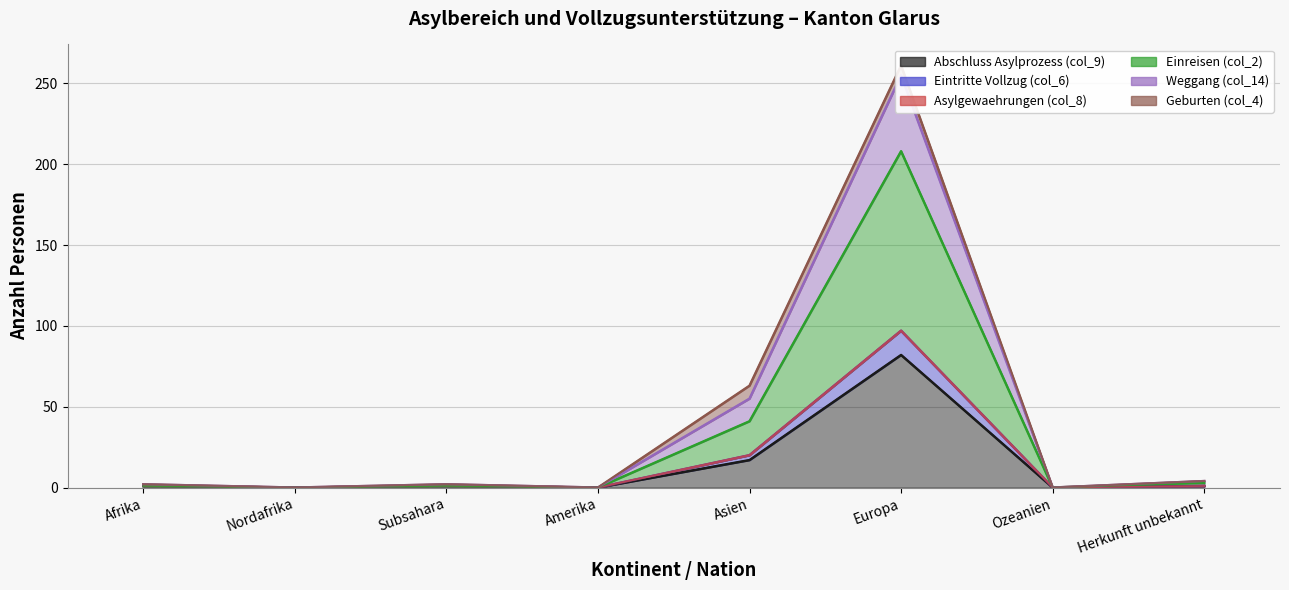

Which category has the highest value in the Einreisen (col_2) series?

Europa